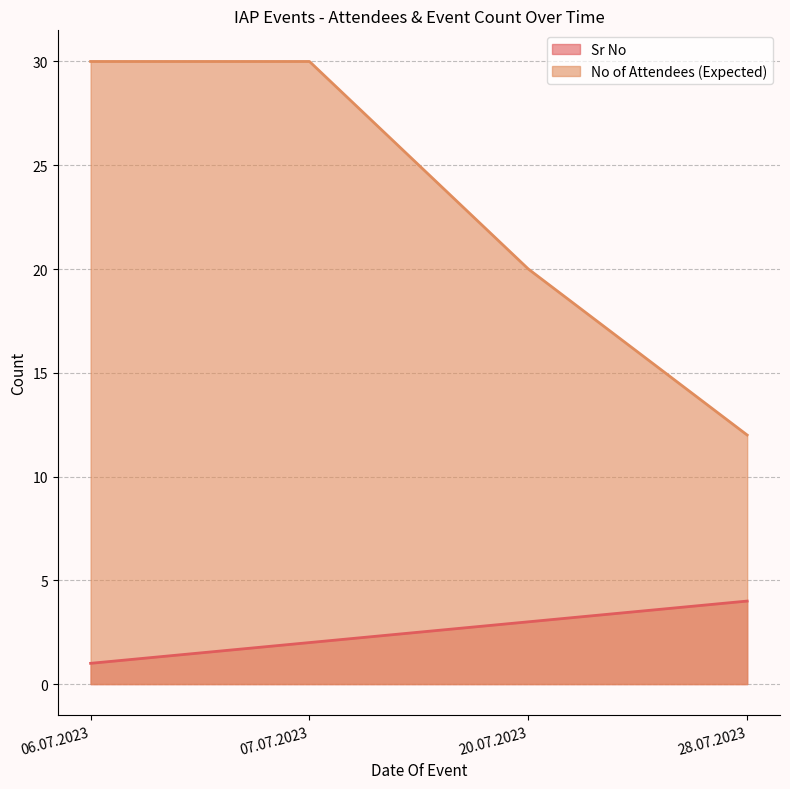

The value of No of Attendees (Expected) at 06.07.2023 is 30. True or false?

True